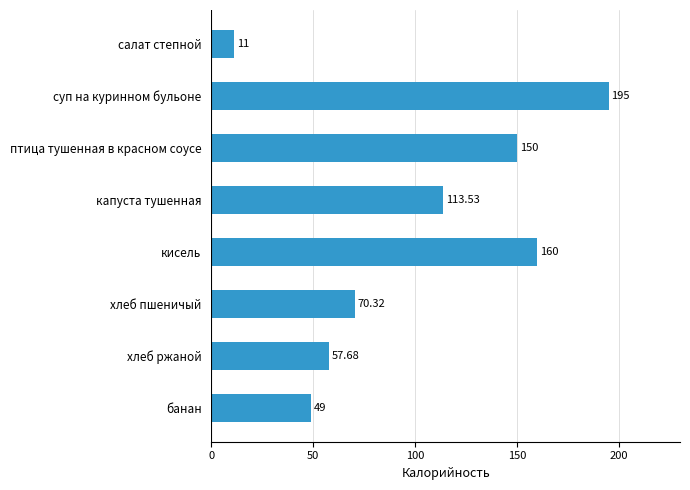

Between суп на куринном бульоне and хлеб ржаной, which is larger?

суп на куринном бульоне